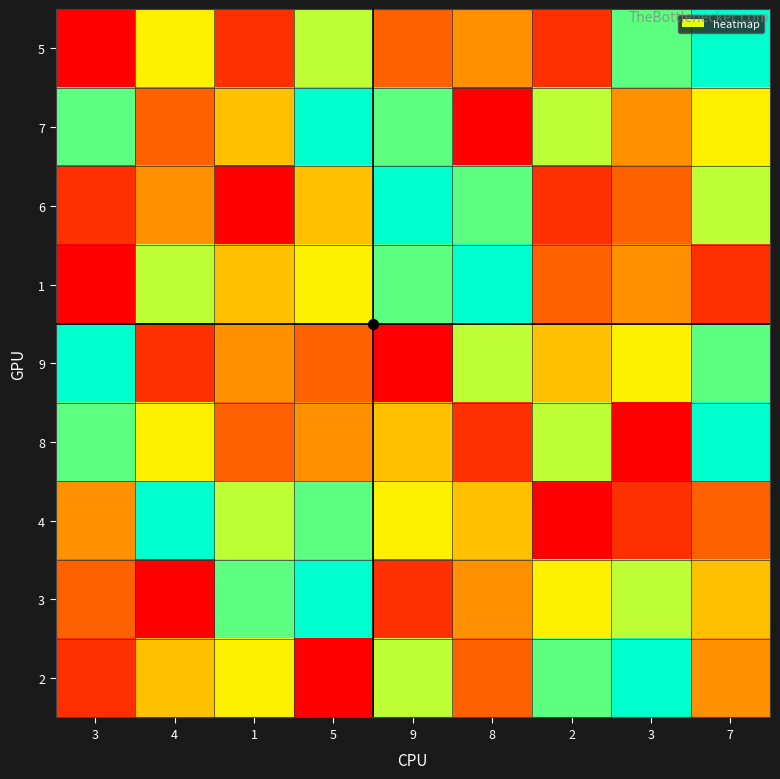

At 3, list the series in order from smallest to largest.

5, 1, 6, 2, 3, 4, 7, 8, 9